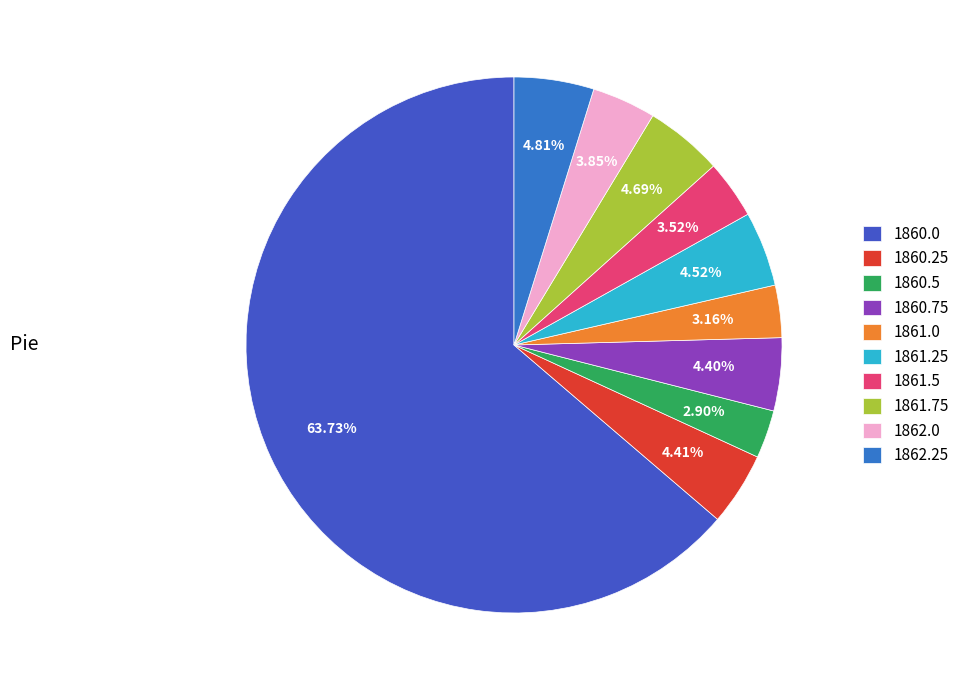

How many segments does this pie chart have?

10